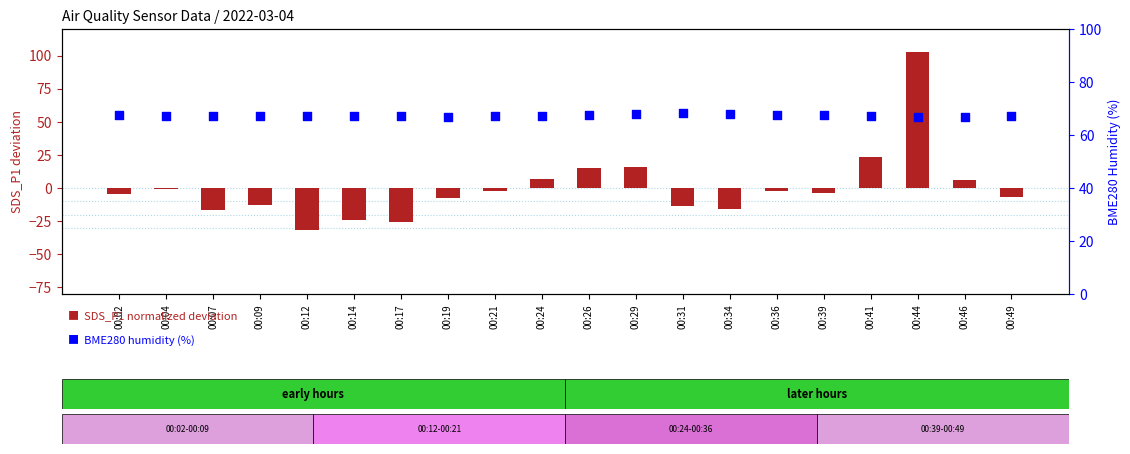

Which series contains the highest Y value?

SDS_P1 (normalized)